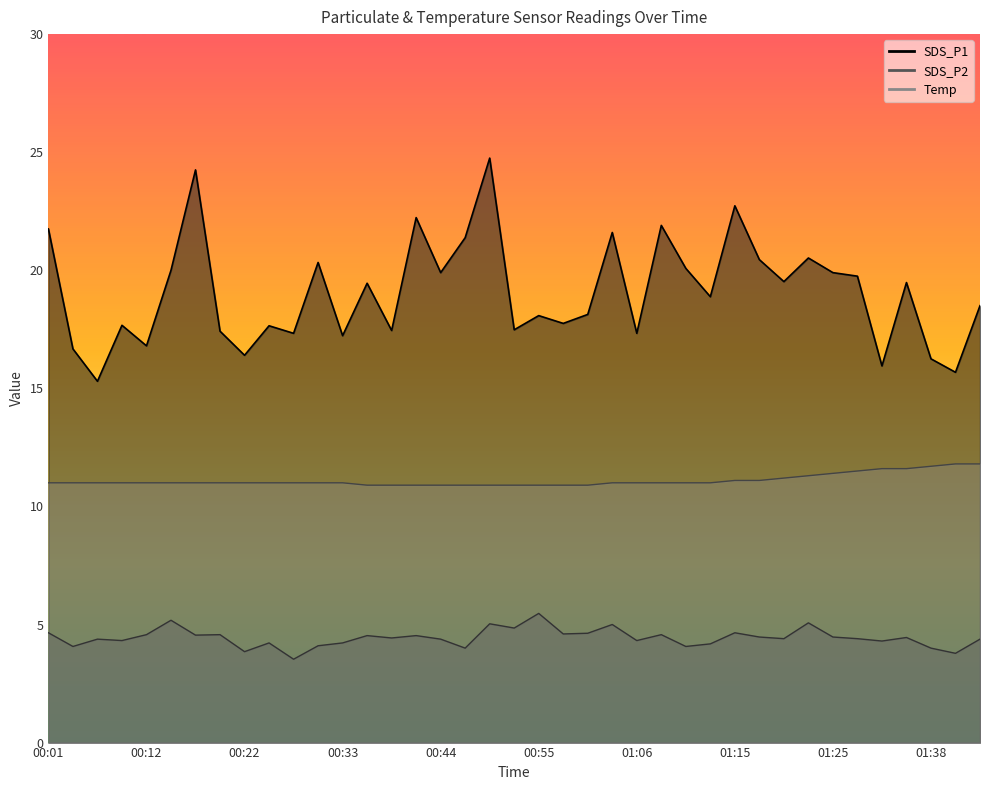

What is the label of the 21st point from the right?

00:50